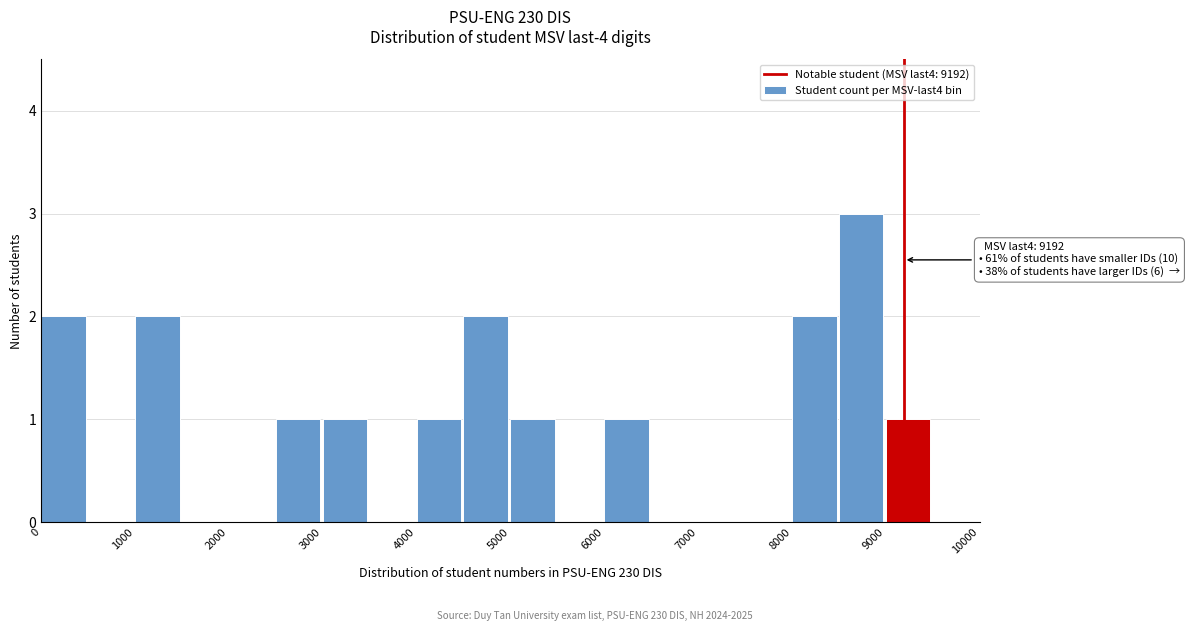

Over which range of the x-axis is the bar tallest?

8500 to 9000